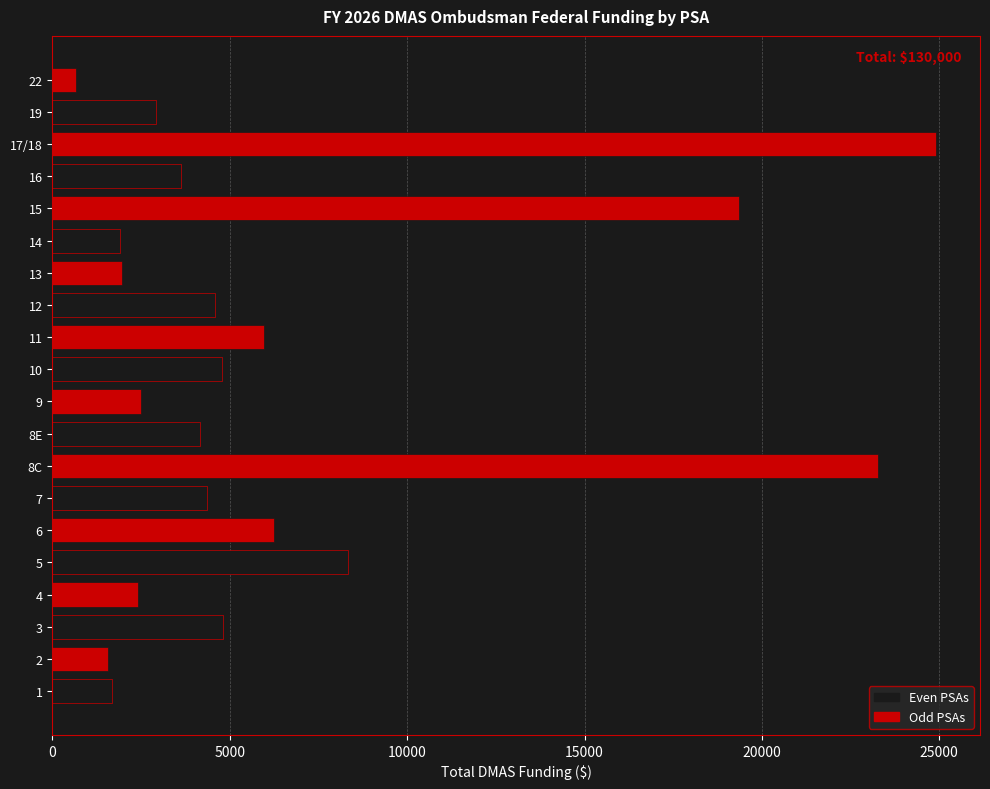

What is the greatest value displayed?

24903.8